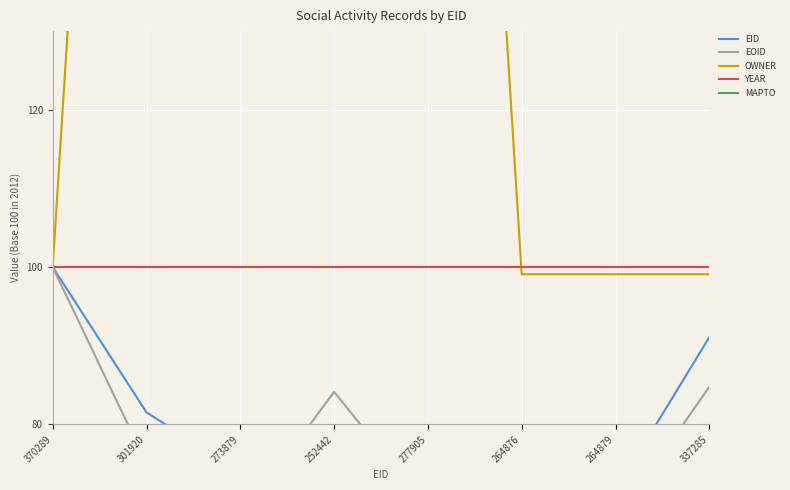

At 337285, list the series in order from largest to smallest.

YEAR, OWNER, EID, EOID, MAPTO